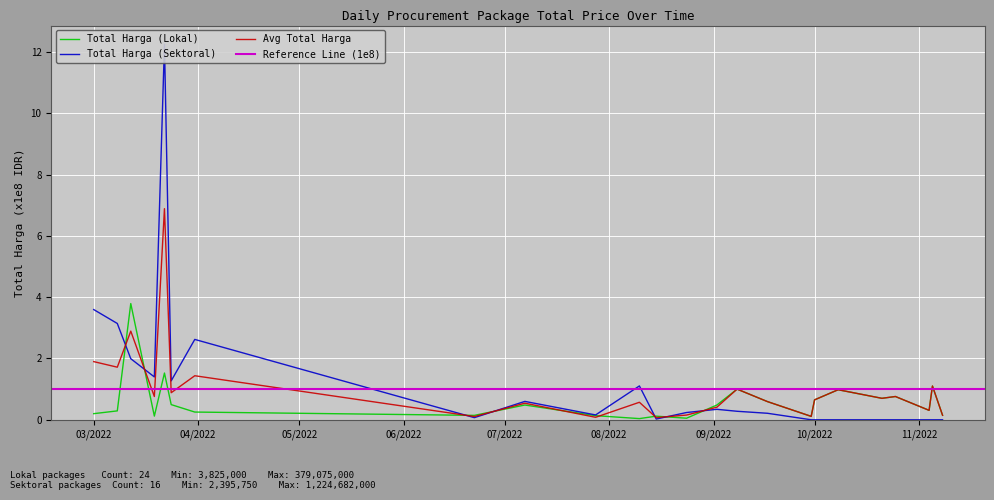

What is the highest value of the Total Harga (Lokal) series?

3.8